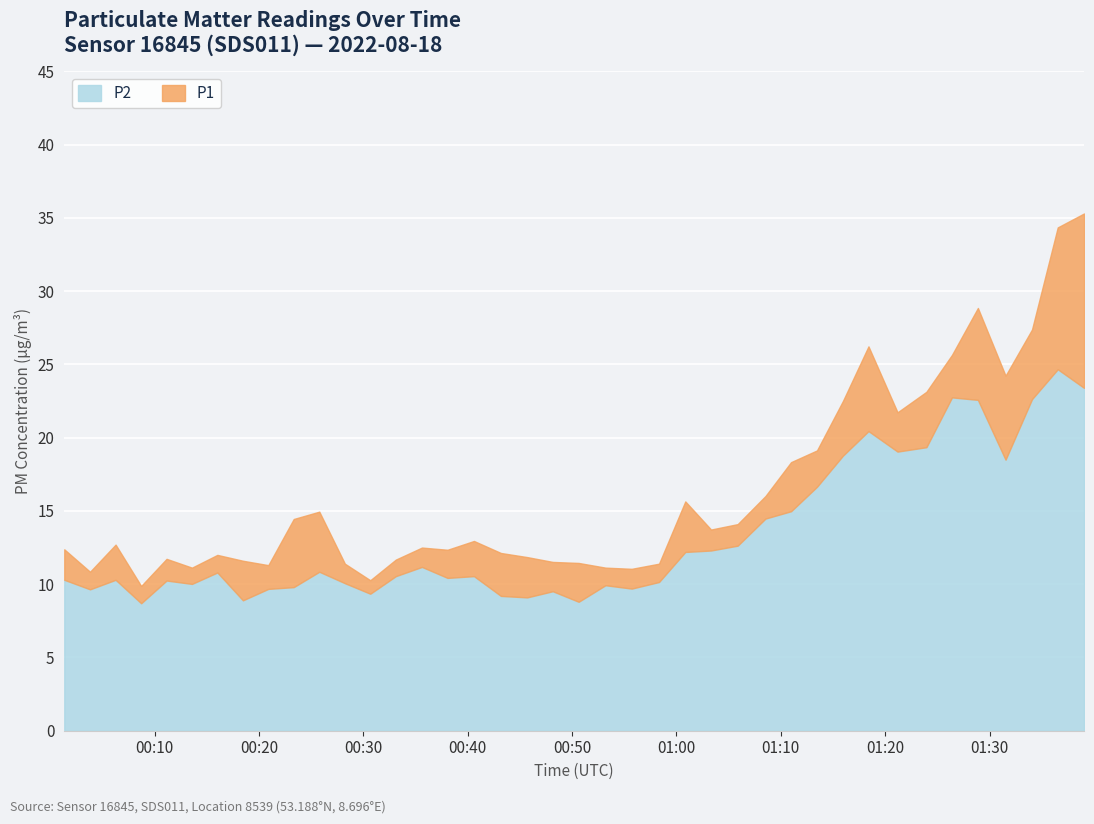

Where is the first local maximum for P2?

2